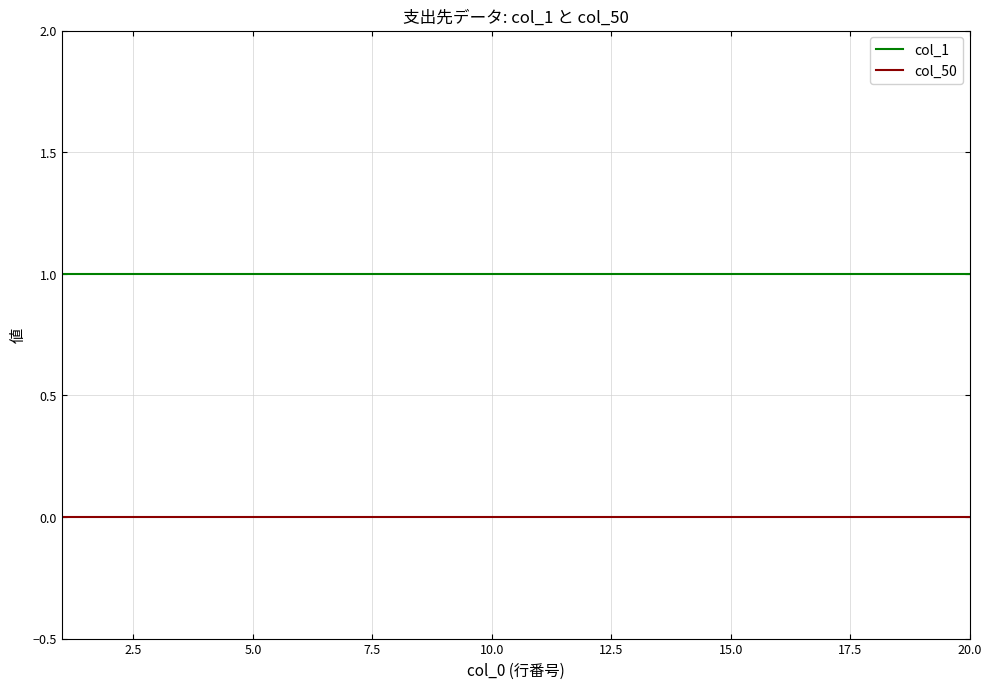

What are all the series names shown in the legend?

col_1, col_50